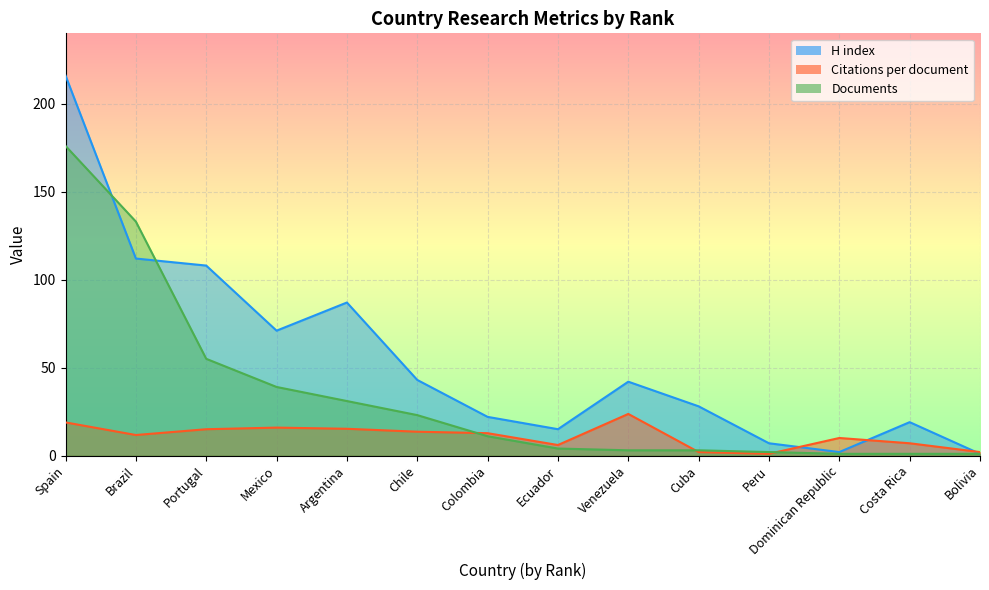

What is the sum of all Citations per document values?

154.6